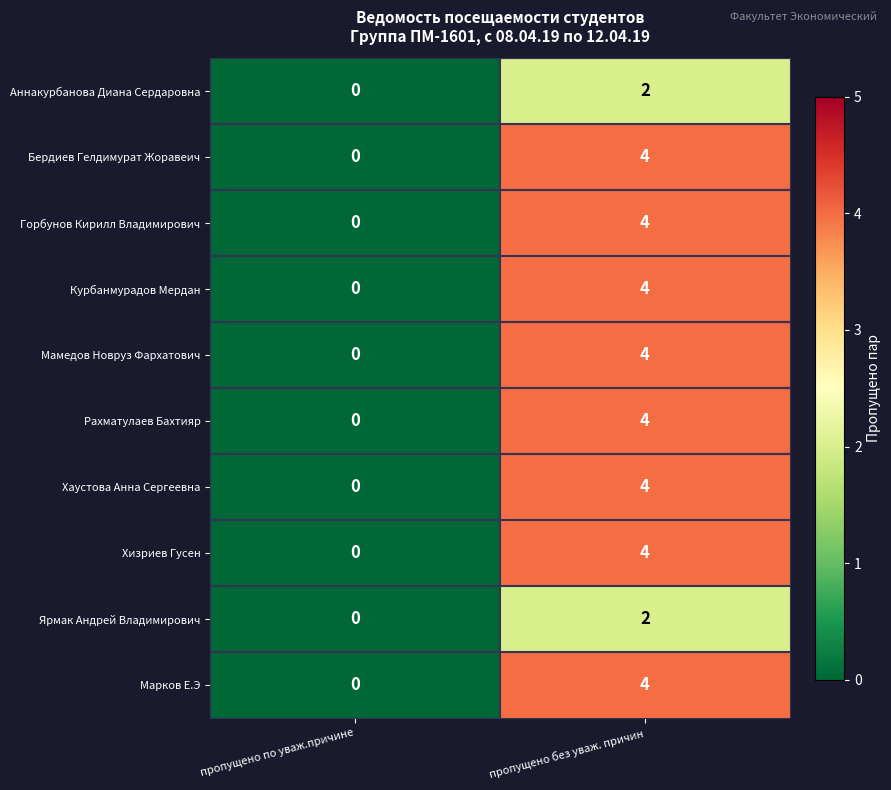

Is the value of Хаустова Анна Сергеевна at пропущено по уваж.причине greater than the value of Горбунов Кирилл Владимирович at пропущено без уваж. причин?

No